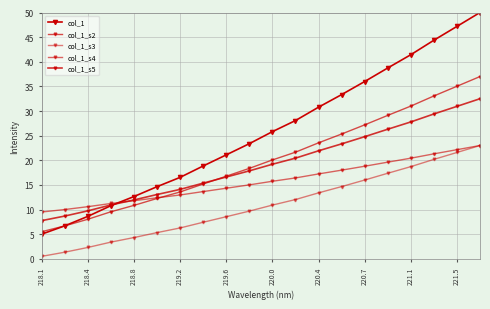

What is the value of the col_1_s2 point at the 7th from the left?

13.6